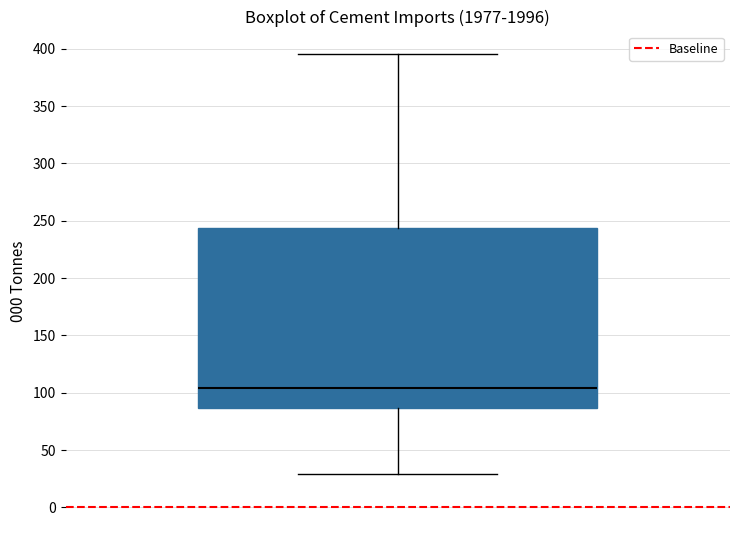

Transcribe this box plot: give where the median line is, the range the box spans, and where the two whiskers end, as read against the y-axis. The values are not printed on the chart, so give them approximately, as read against the axis.

median 105, box 85 to 245, whiskers 30 to 395